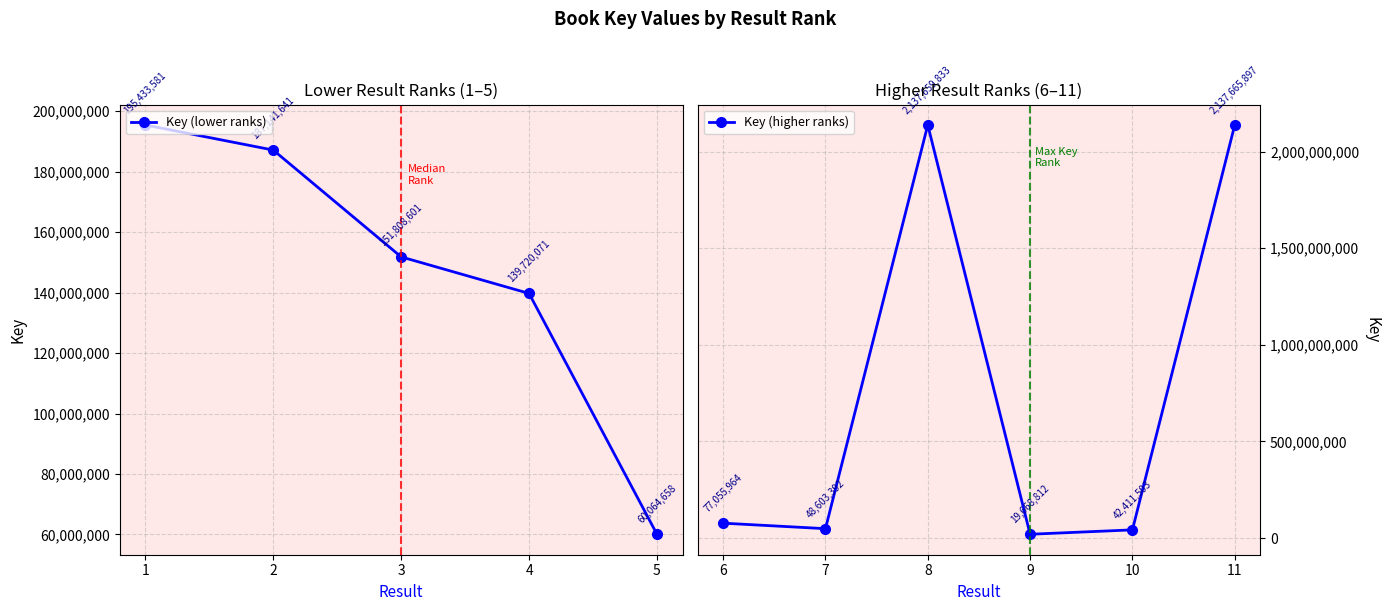

What is the difference between the maximum and minimum values?

2117997085